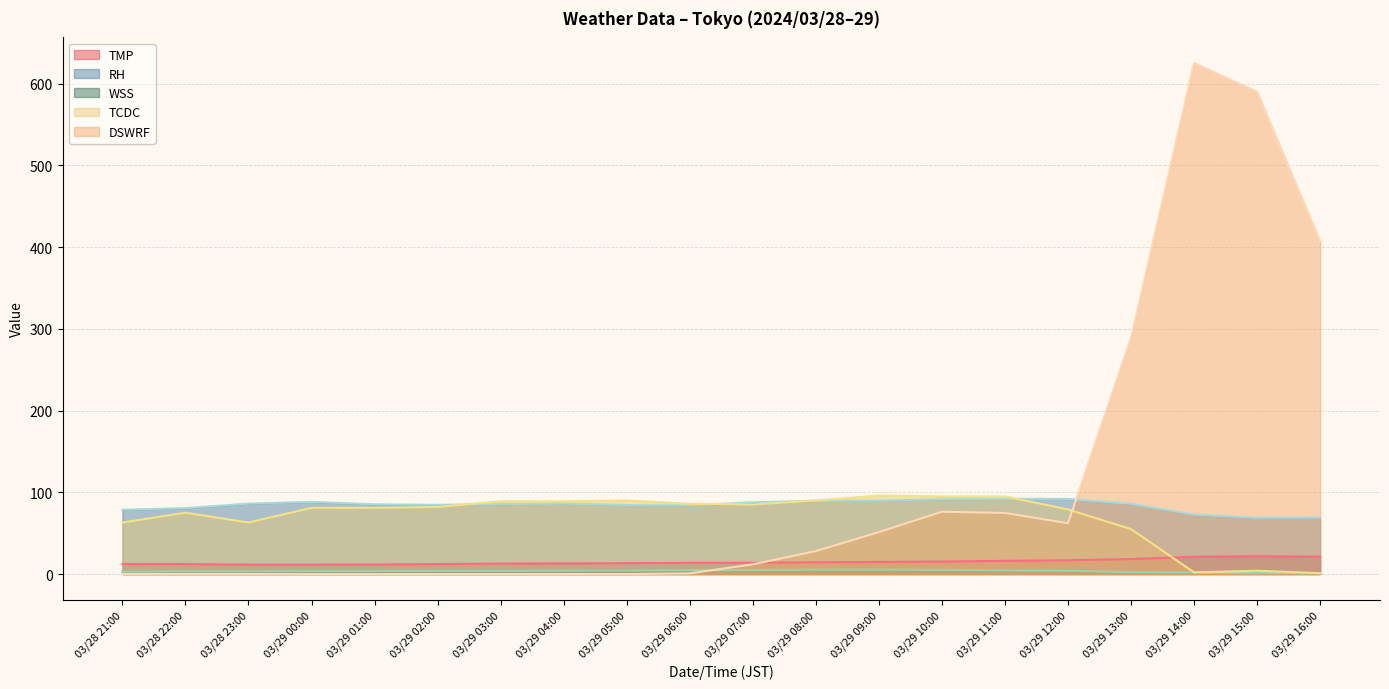

What is the lowest value of the TCDC series?

1.0